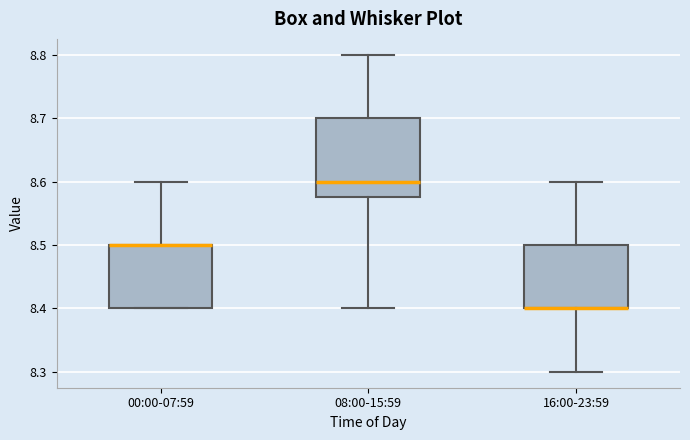

Reading left to right, read every box against the y-axis: the position of its median line, the range the box covers, and the ends of its whiskers. The values are not printed on the chart, so give them approximately, as read against the axis.

00:00-07:59: median 8.50 (drawn on the box's upper edge), box 8.40 to 8.50, whiskers 8.40 to 8.60
08:00-15:59: median 8.60, box 8.58 to 8.70, whiskers 8.40 to 8.80
16:00-23:59: median 8.40 (drawn on the box's lower edge), box 8.40 to 8.50, whiskers 8.30 to 8.60